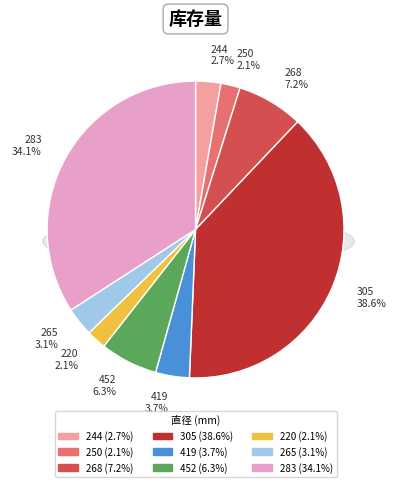

To the nearest percent, what is the average slice percentage?

11%